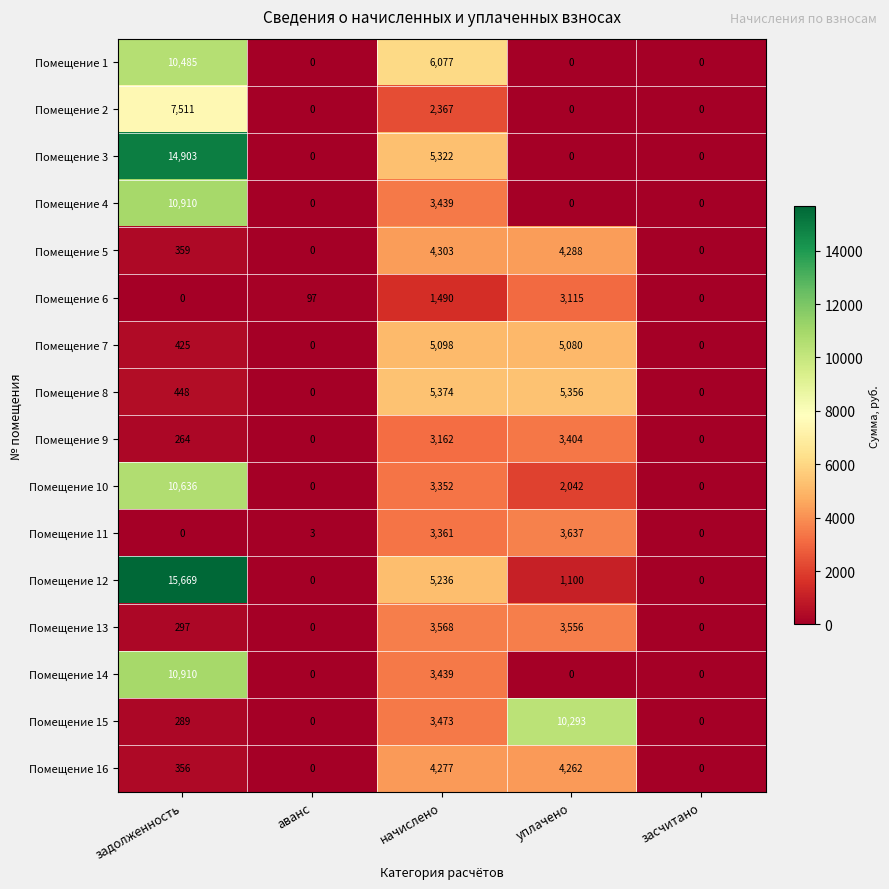

Which series has the widest spread of values?

Помещение 12